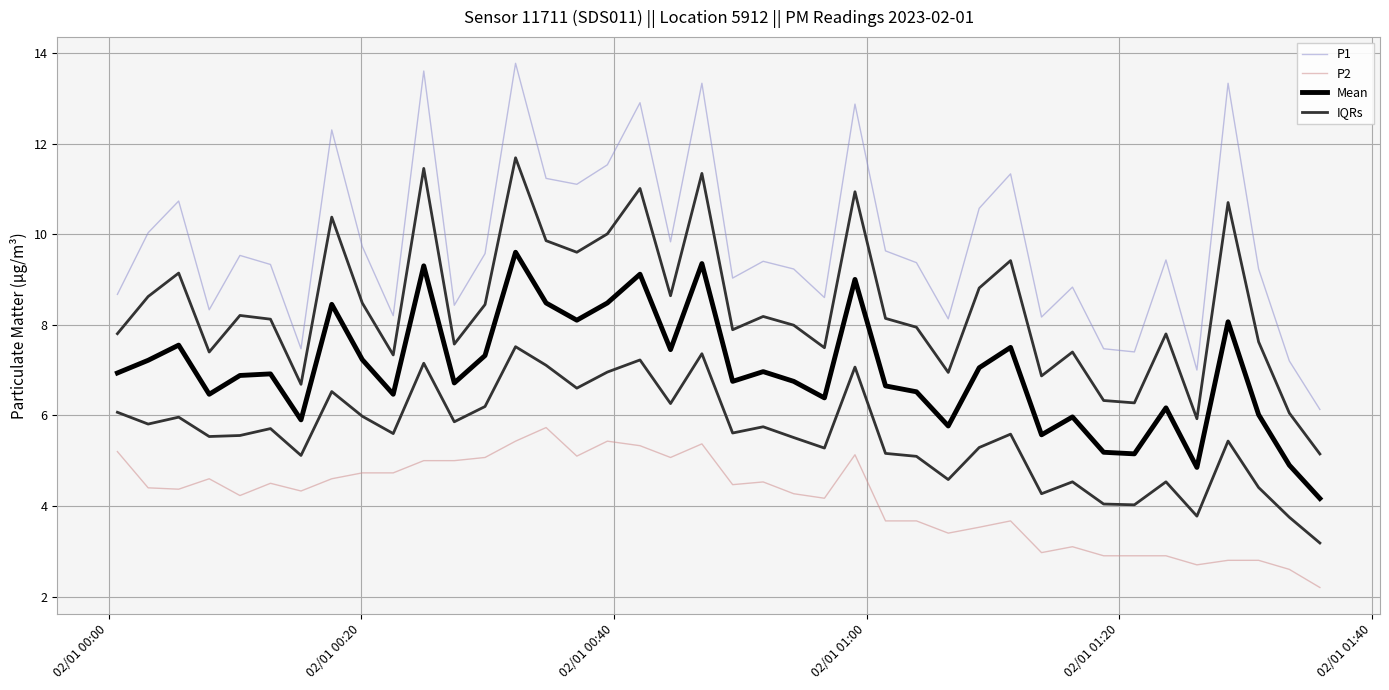

How many lines are shown in the chart?

4